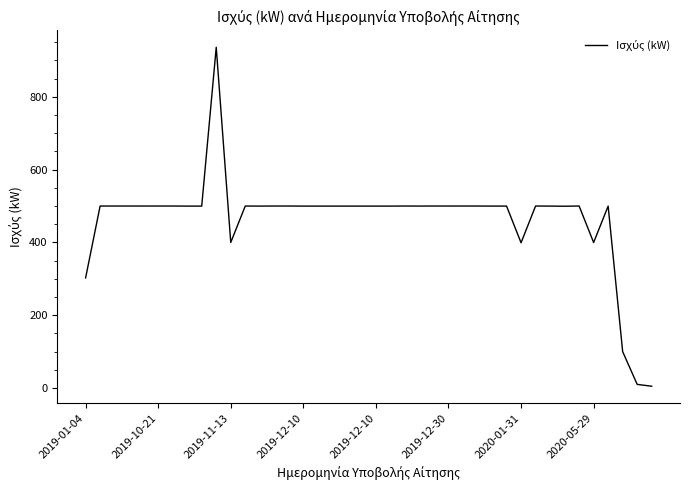

What is the greatest value displayed?

936.0